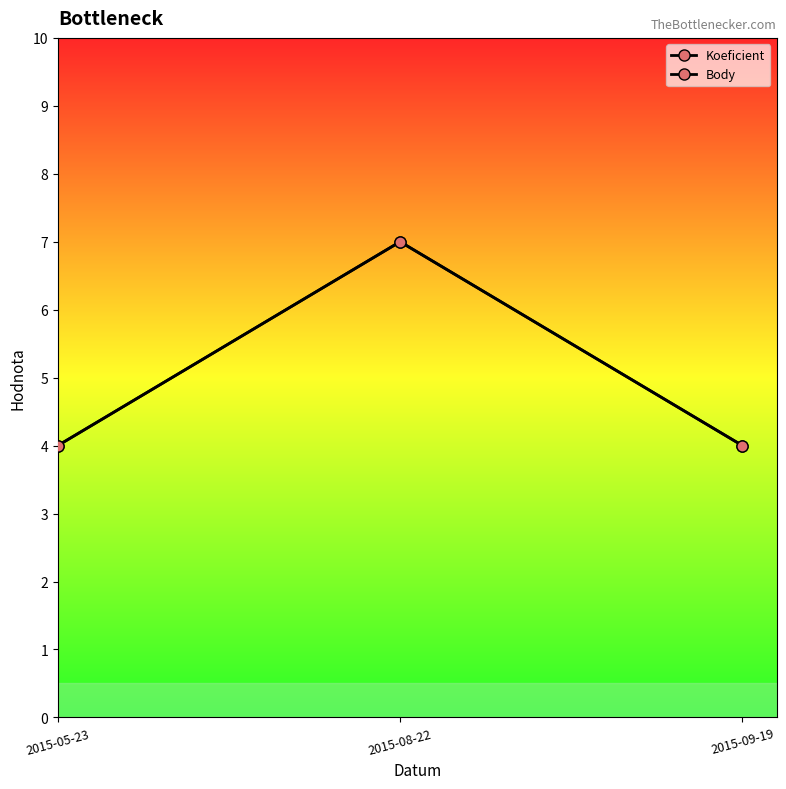

What position from the left is 2015-05-23?

1